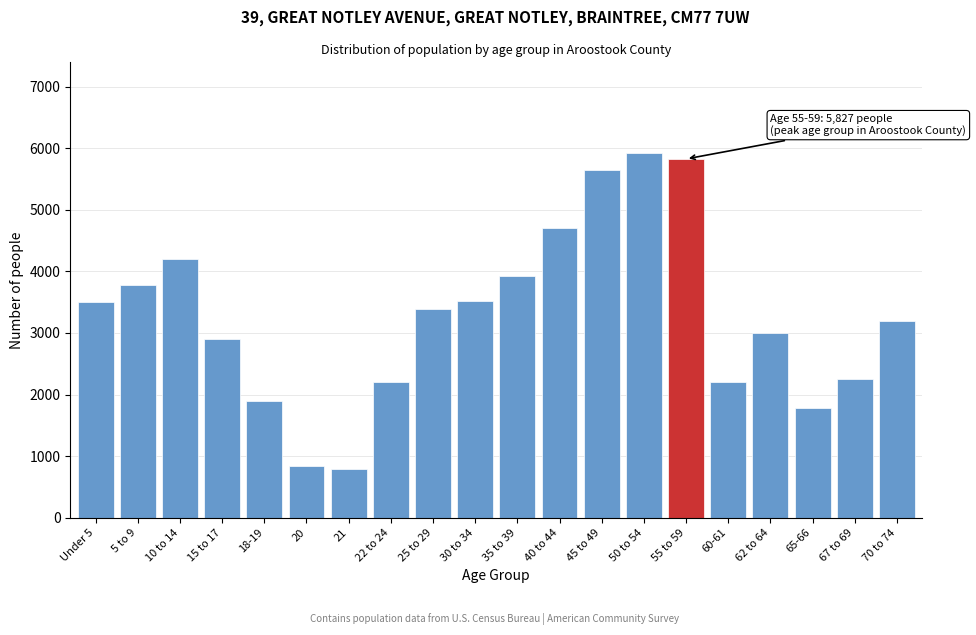

Is it true that the value at 20 is 1474?

False